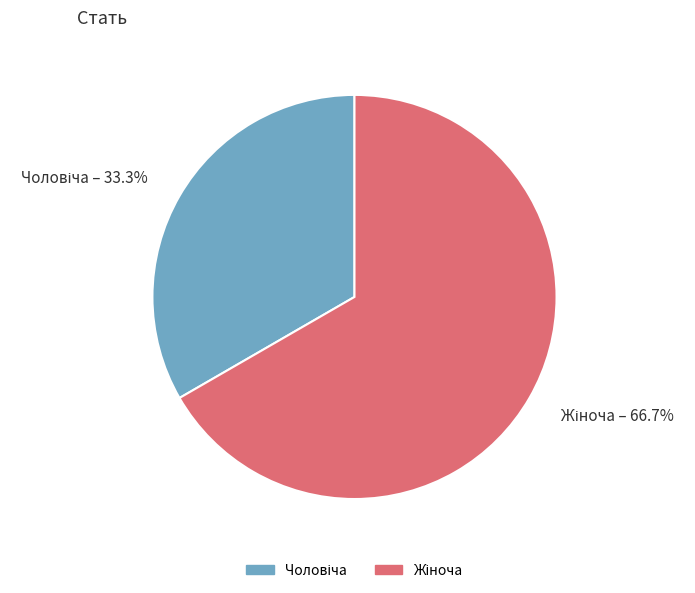

Is there any slice that represents more than half of the pie?

Yes